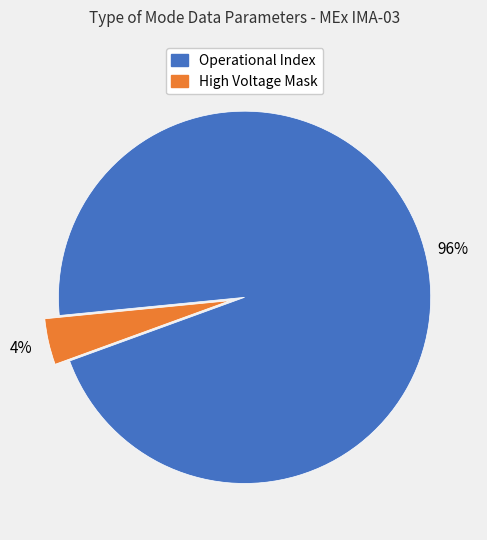

To the nearest percent, what is the average slice percentage?

50%